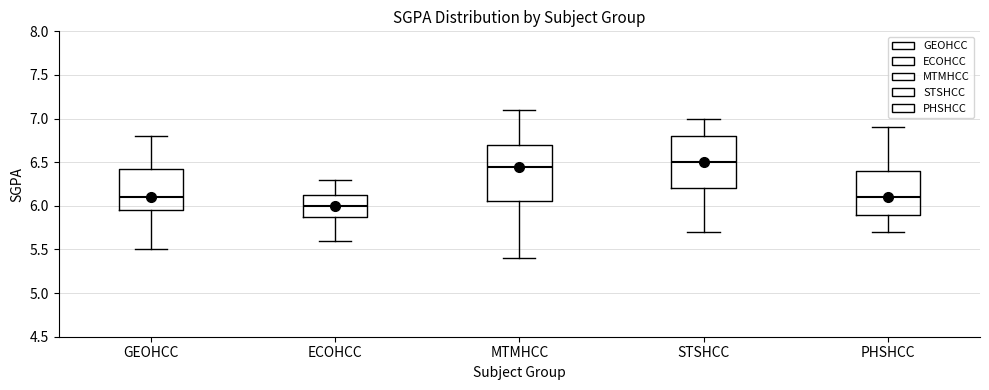

Reading left to right, transcribe this box plot: for each box, give where its median line is, the range the box spans, and where its two whiskers end, as read against the y-axis. The values are not printed on the chart, so give them approximately, as read against the axis.

GEOHCC: median 6.10, box 5.95 to 6.45, whiskers 5.50 to 6.80
ECOHCC: median 6.00, box 5.90 to 6.15, whiskers 5.60 to 6.30
MTMHCC: median 6.45, box 6.05 to 6.70, whiskers 5.40 to 7.10
STSHCC: median 6.50, box 6.20 to 6.80, whiskers 5.70 to 7.00
PHSHCC: median 6.10, box 5.90 to 6.40, whiskers 5.70 to 6.90